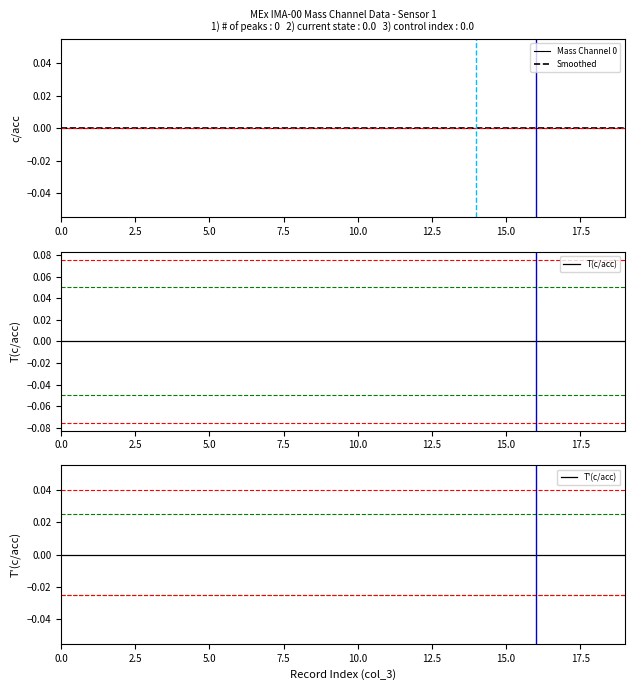

Between 11 and 18, which is larger?

11